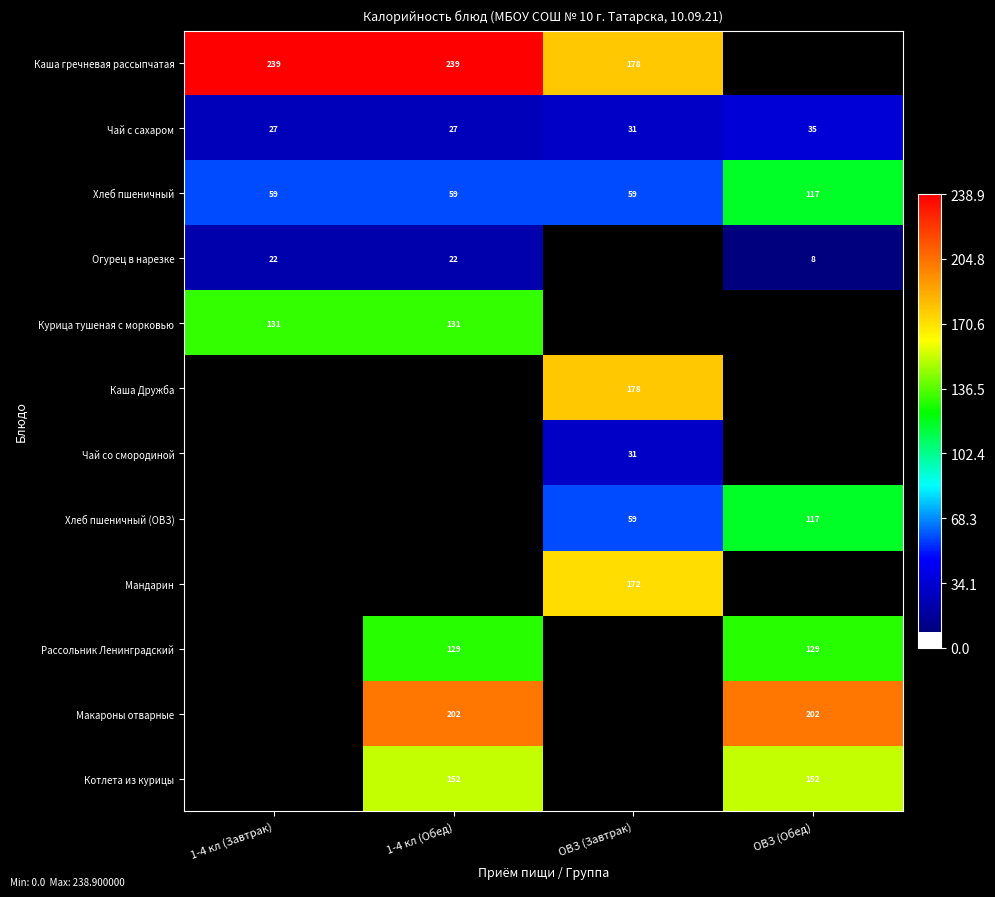

At which category does the chart reach its minimum across all series?

ОВЗ (Обед)